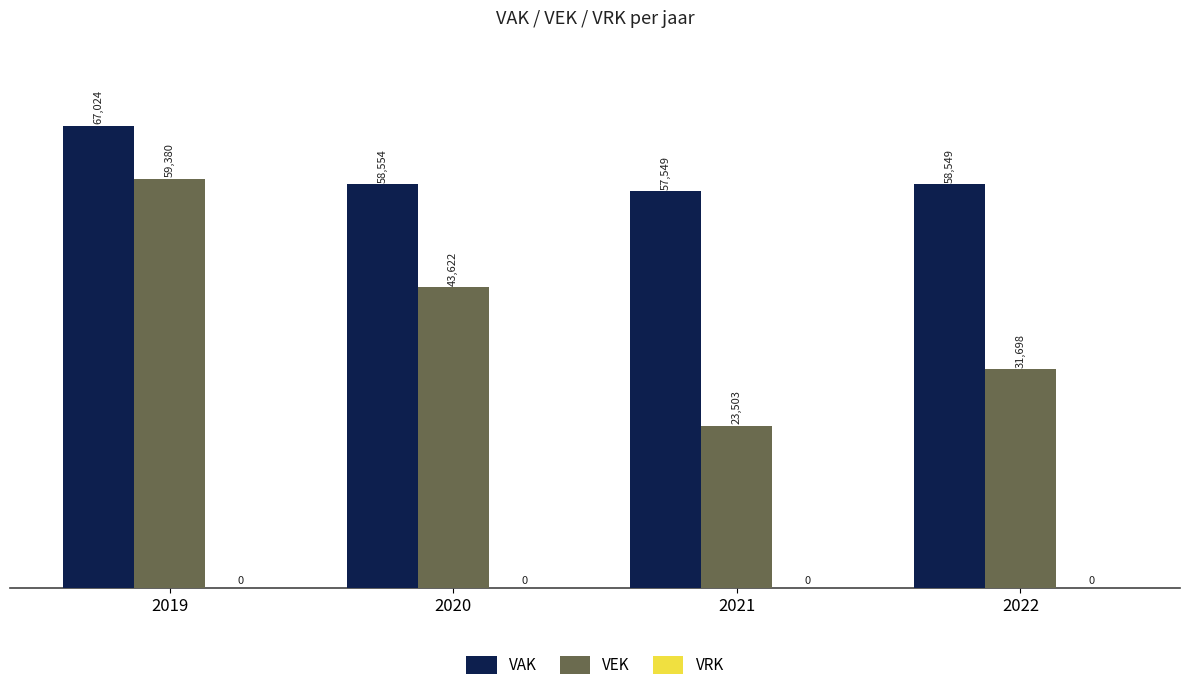

What is the difference between the VAK values at 2019 and 2022?

8475